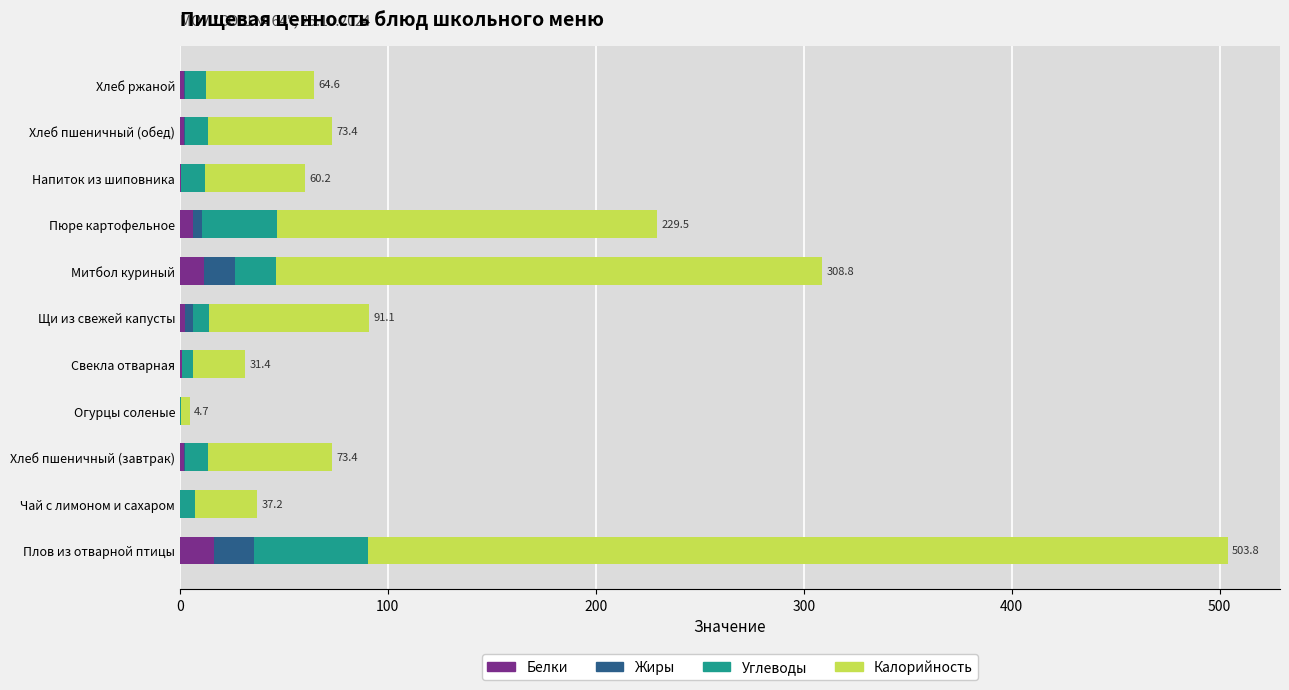

What is the total value across all series at Митбол куриный?

308.8